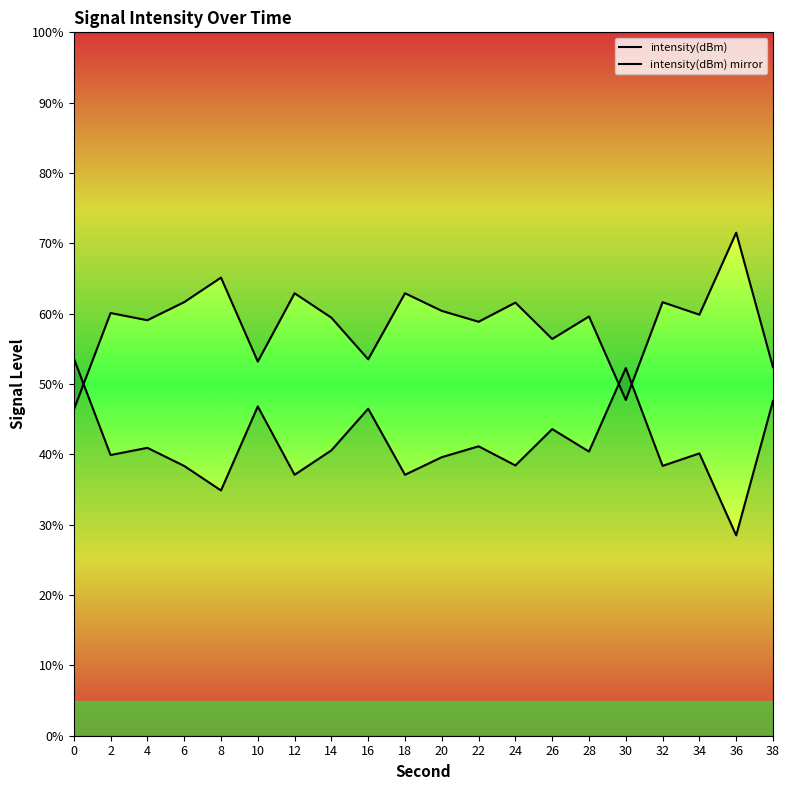

What is the value of the intensity(dBm) mirror point at the 12th from the left?

58.9